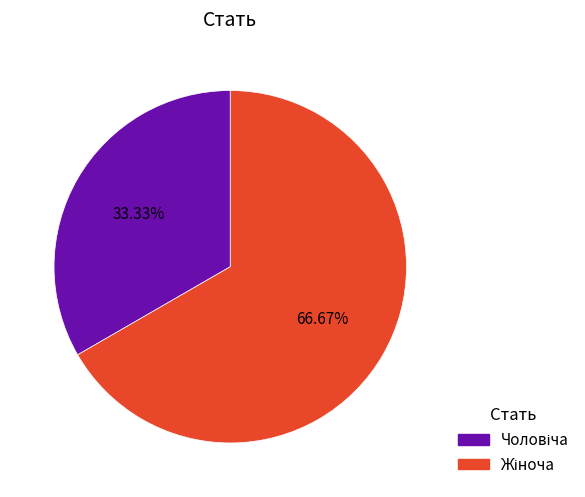

Is there any slice that represents more than half of the pie?

Yes